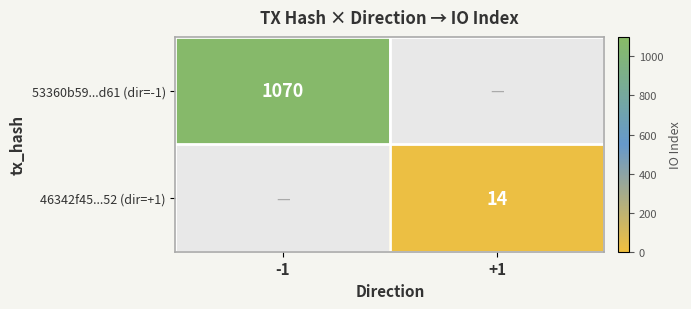

Is the value of 46342f45...52 (dir=+1) at +1 greater than the value of 53360b59...d61 (dir=-1) at -1?

No